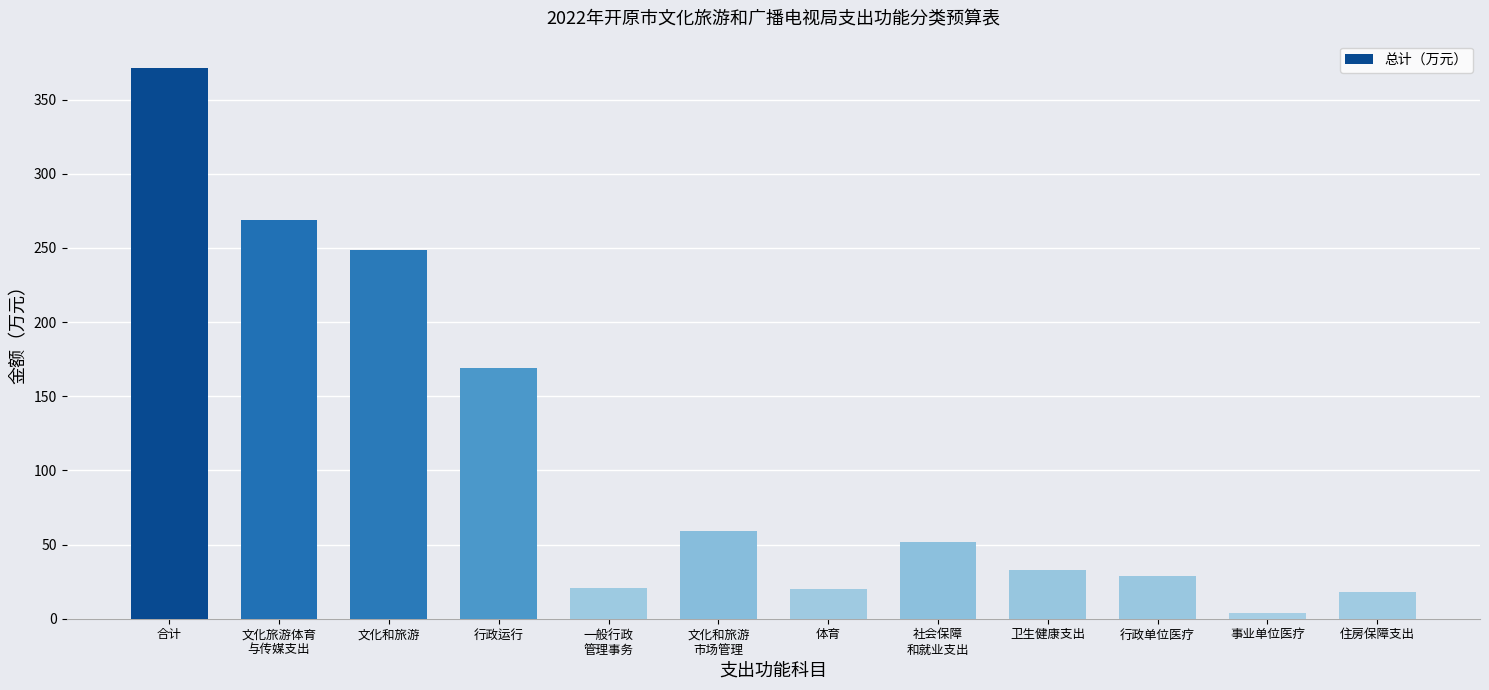

What is the greatest value displayed?

371.2